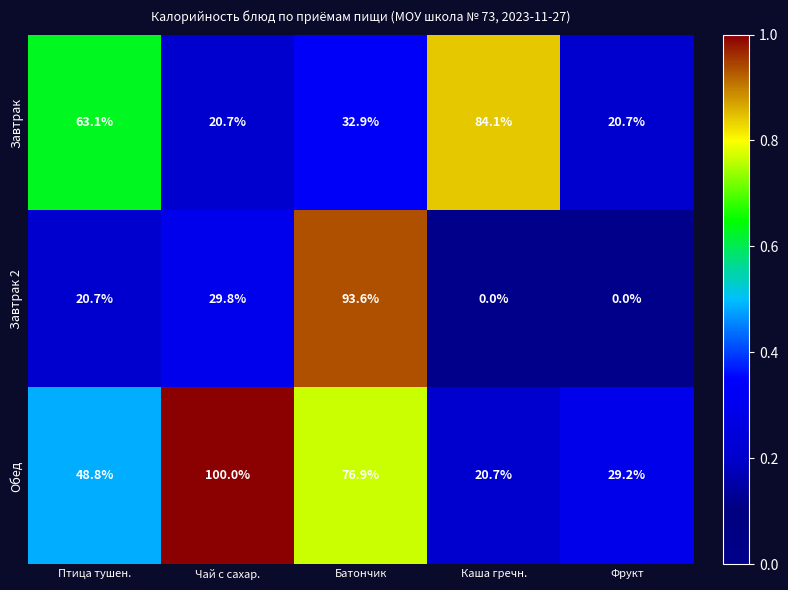

Count the number of data series in this chart.

3